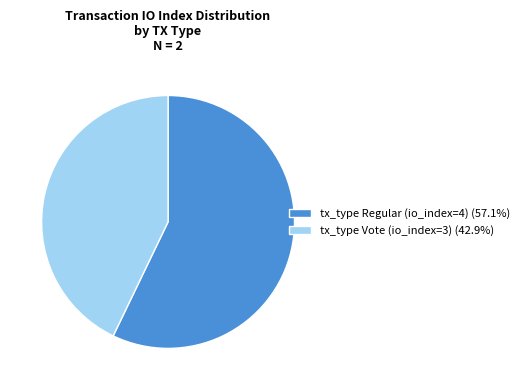

Combined, do tx_type Regular (io_index=4) (57.1%) and tx_type Vote (io_index=3) (42.9%) account for over 50%?

Yes